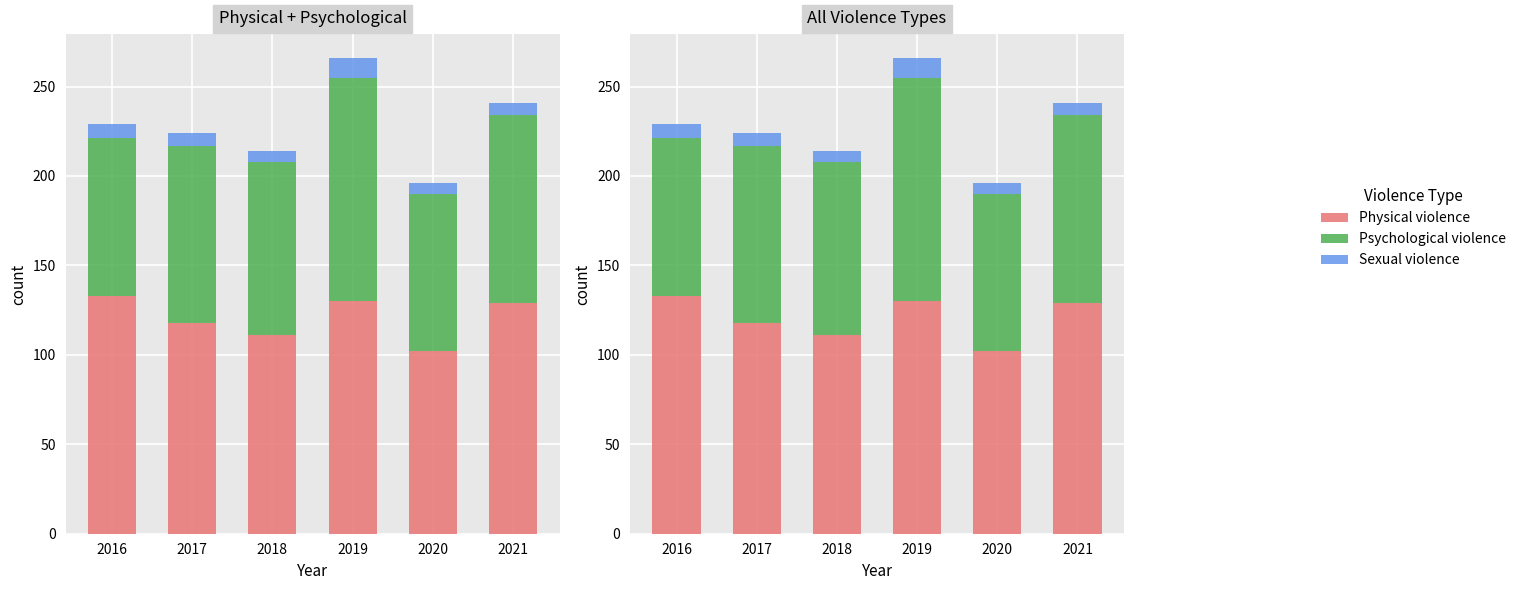

List the labels in order of Physical violence value, largest first.

2016, 2019, 2021, 2017, 2018, 2020